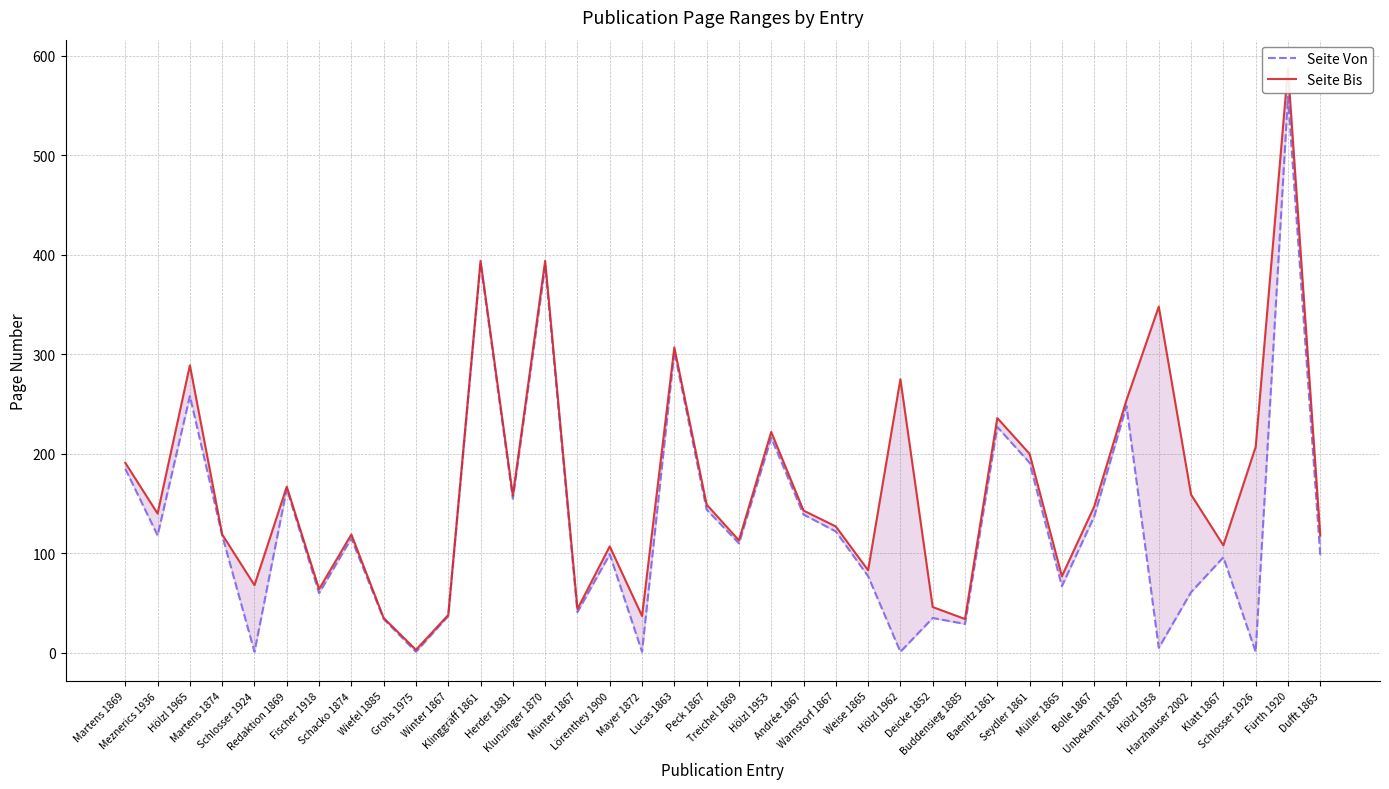

How many interior local peaks does the Seite Bis series have?

12